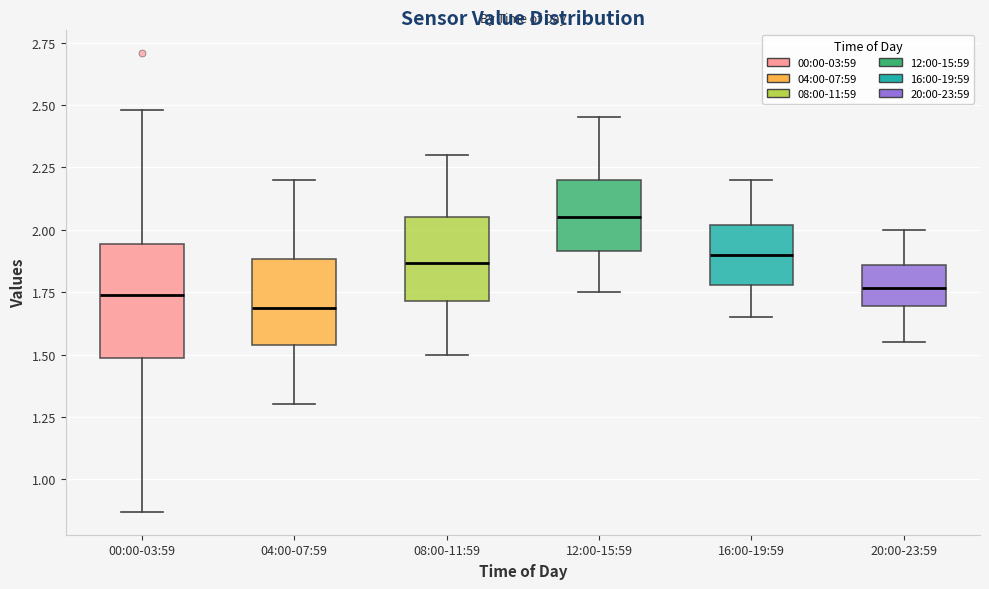

Where does the median line of the box for 12:00-15:59 sit on the y-axis? The values are not printed on the chart, so give them approximately, as read against the axis.

2.05